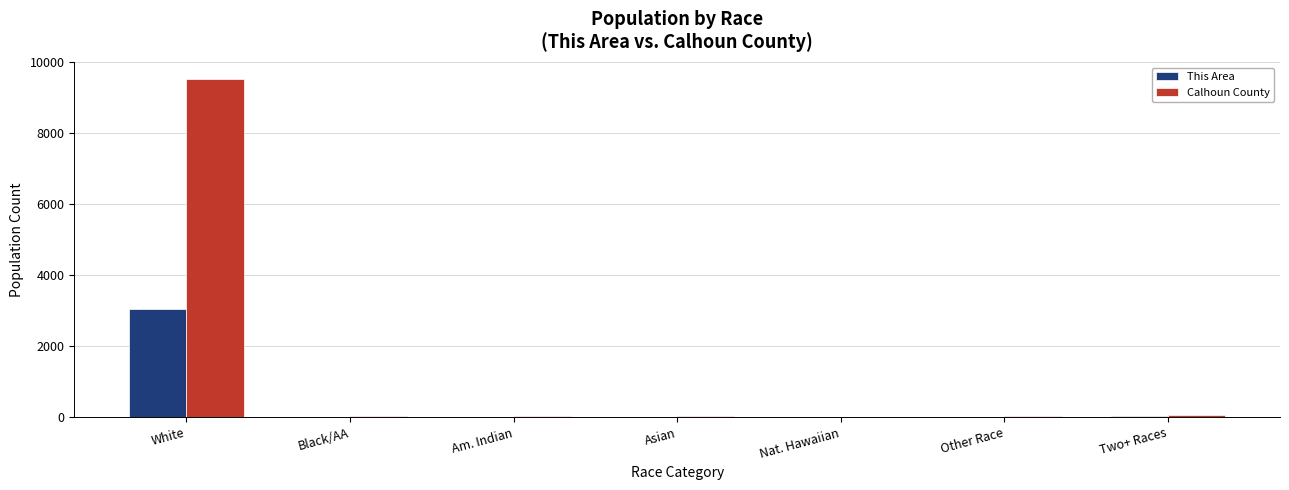

At which category is the sum across all series the highest?

White